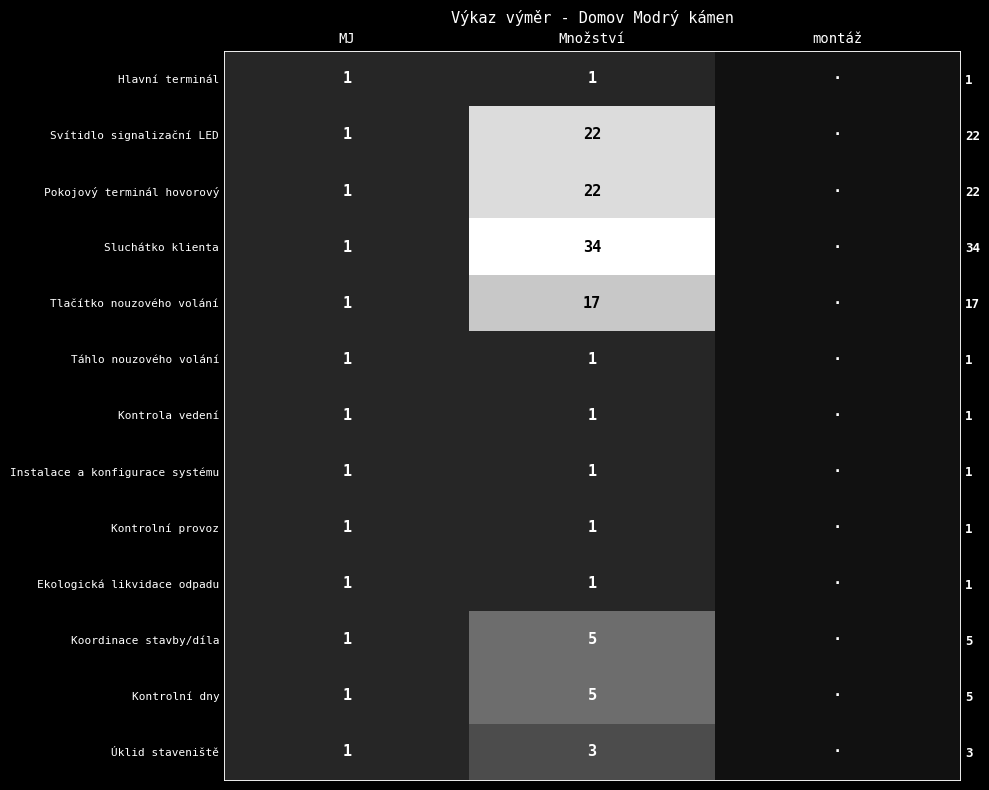

Rank the categories by Sluchátko klienta value from lowest to highest.

montáž, MJ, Množství